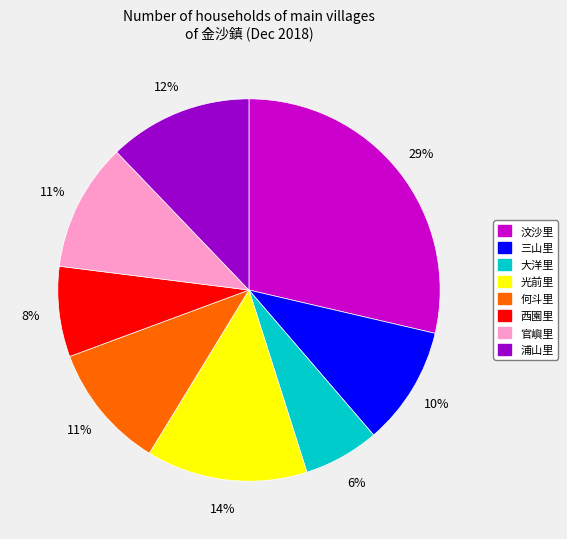

What is the largest slice in the pie chart?

汶沙里